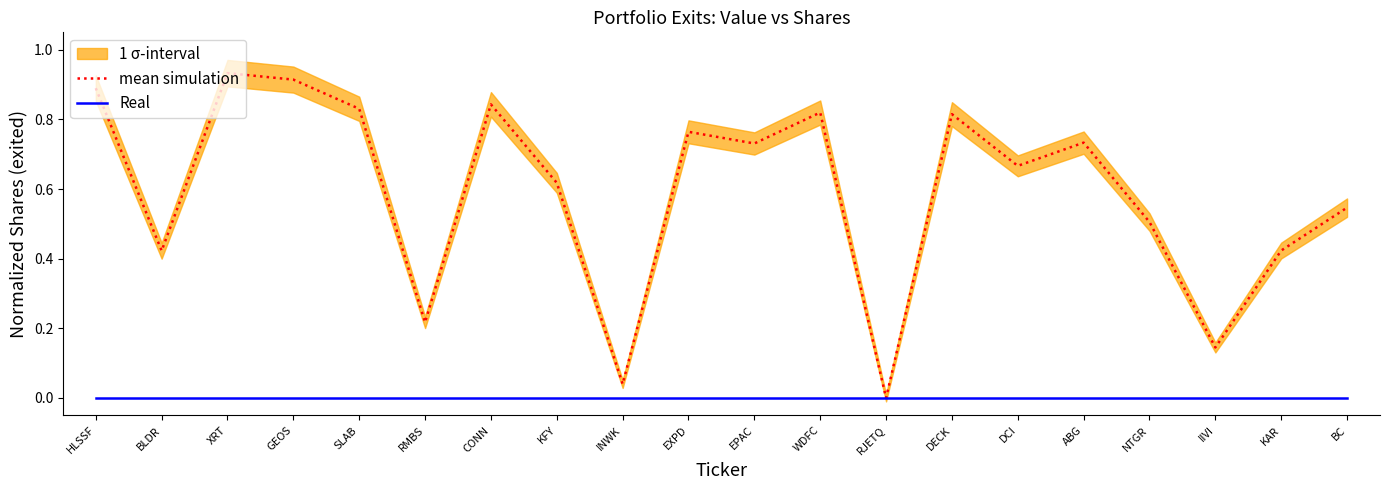

Rank the series at XRT from highest to lowest value.

mean simulation, Real